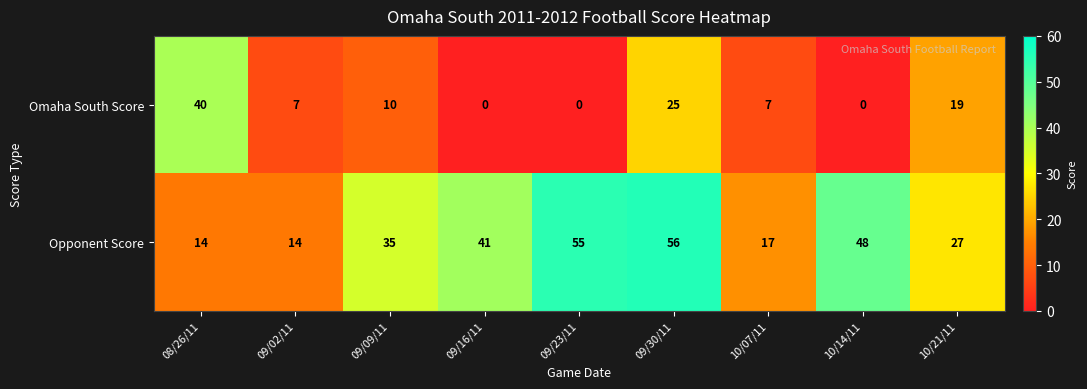

Which series has the largest total across all categories?

Opponent Score